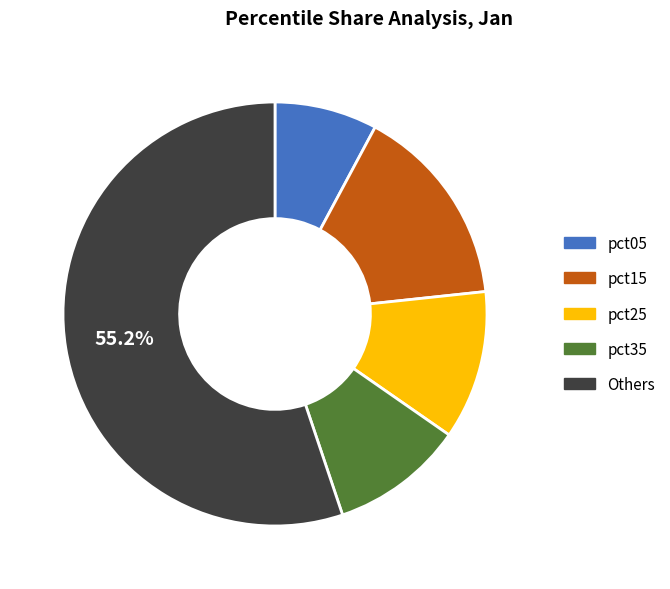

Is there a majority slice in this chart?

Yes